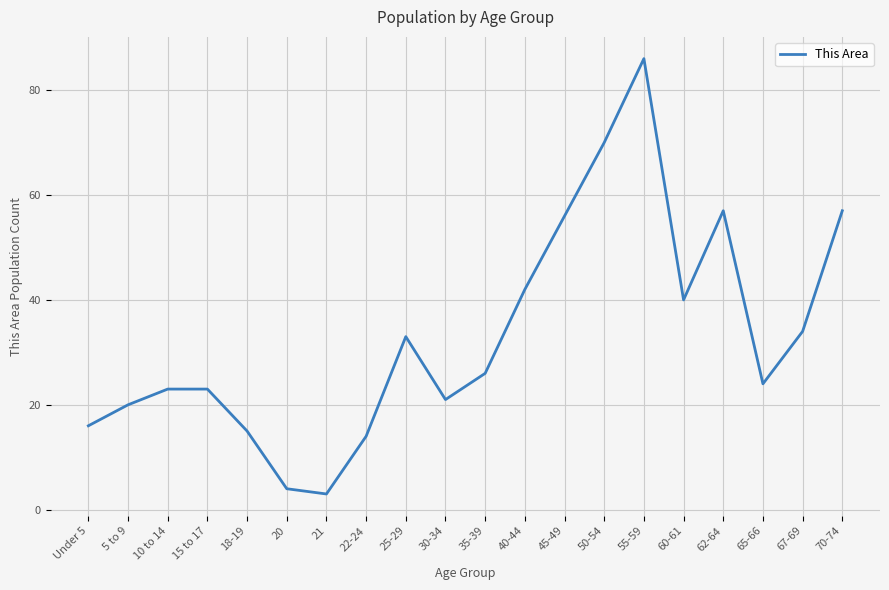

Reading right to left, list all the values displayed in this chart.

57	34	24	57	40	86	70	56	42	26	21	33	14	3	4	15	23	23	20	16